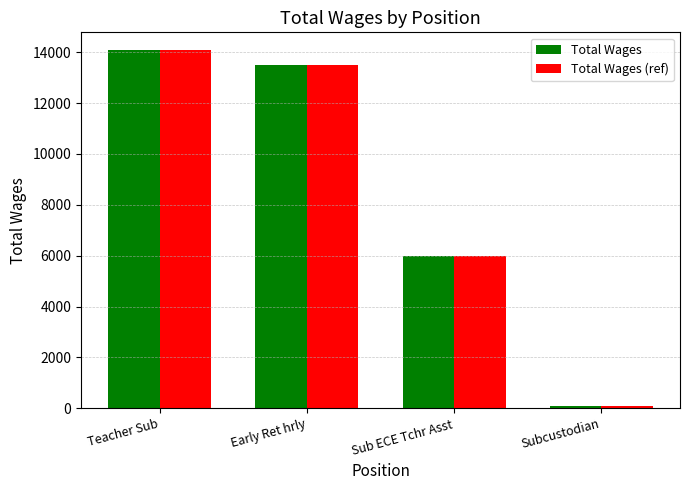

How many bars are there in total?

8